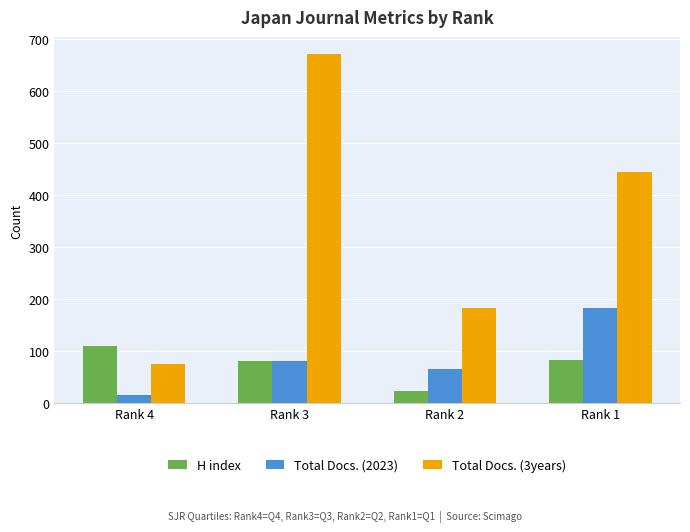

How many bars are there in each group?

3